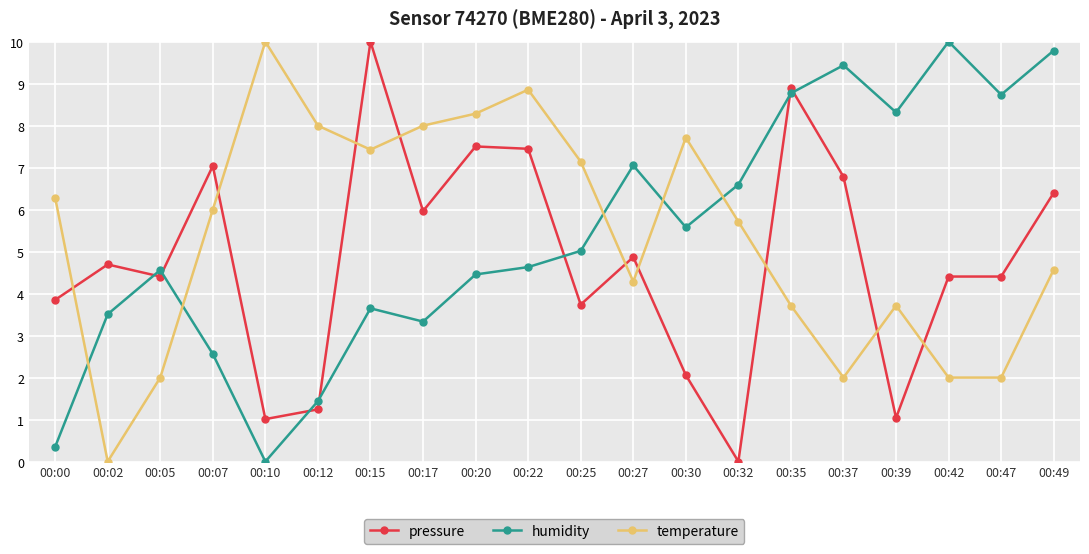

What is the value of the pressure point at the 7th from the left?

10.0